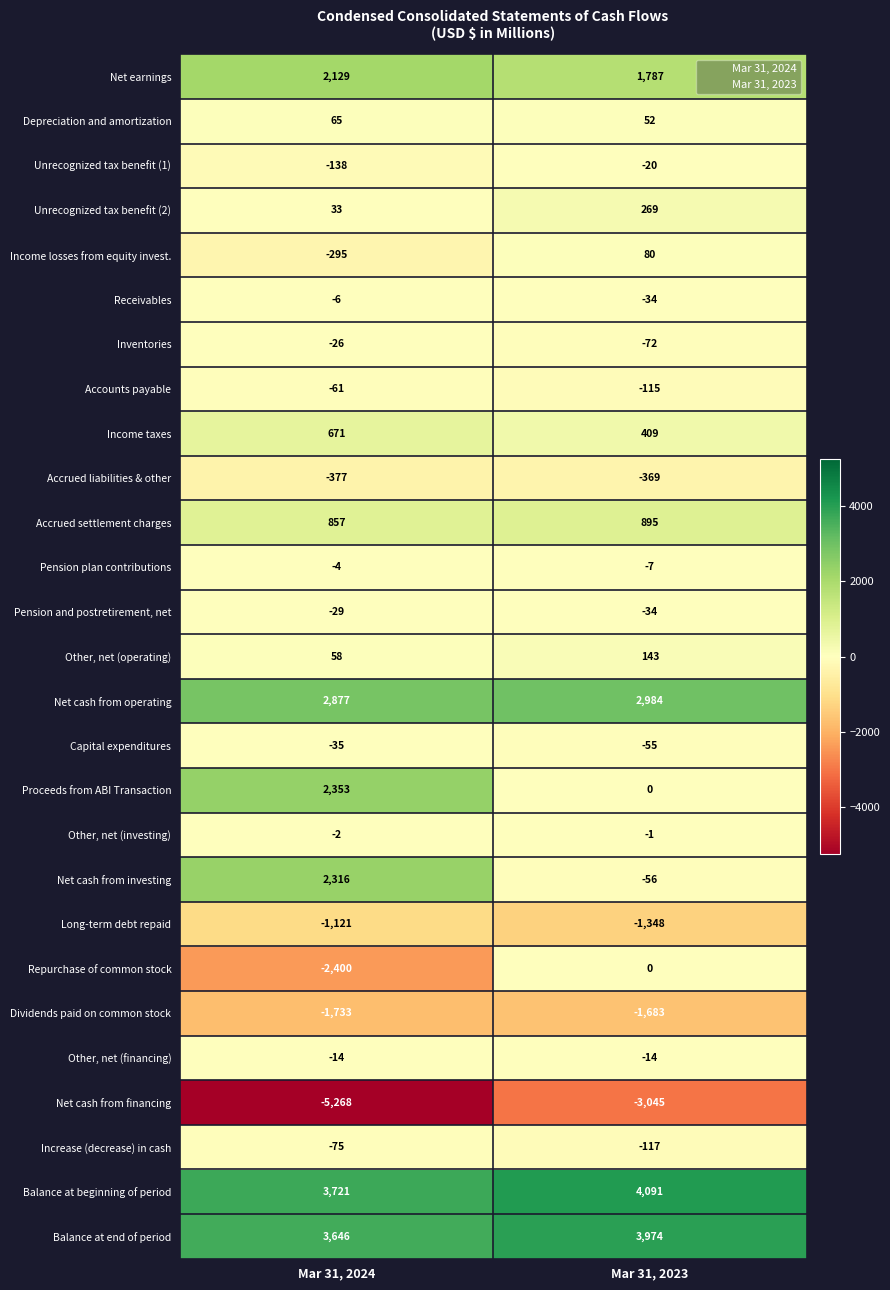

Which series has the largest range (max minus min)?

Repurchase of common stock